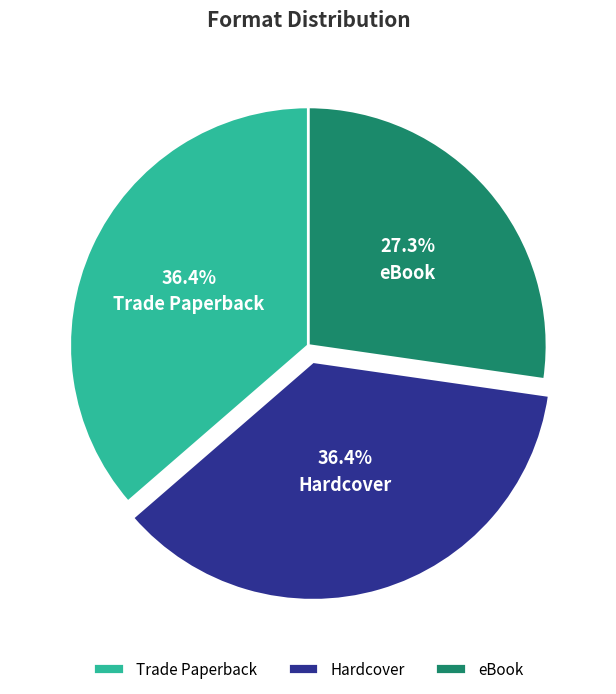

What percentage is the Trade Paperback slice, to the nearest percent?

36%